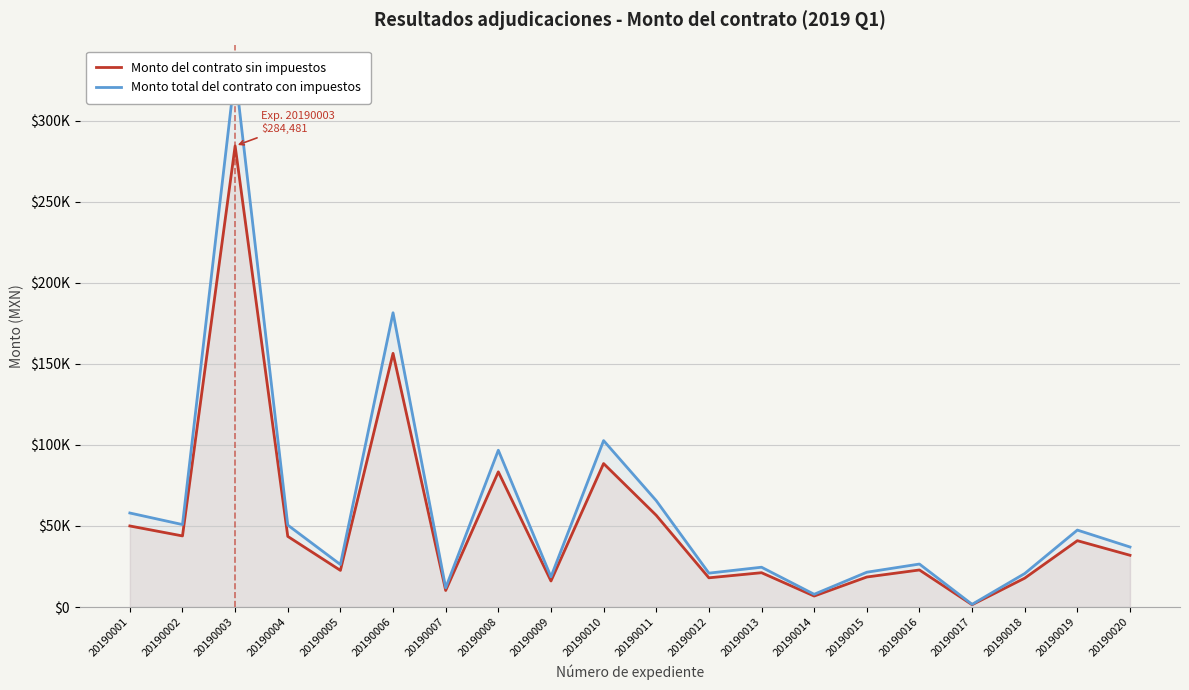

Which category has the lowest value across all series?

20190017